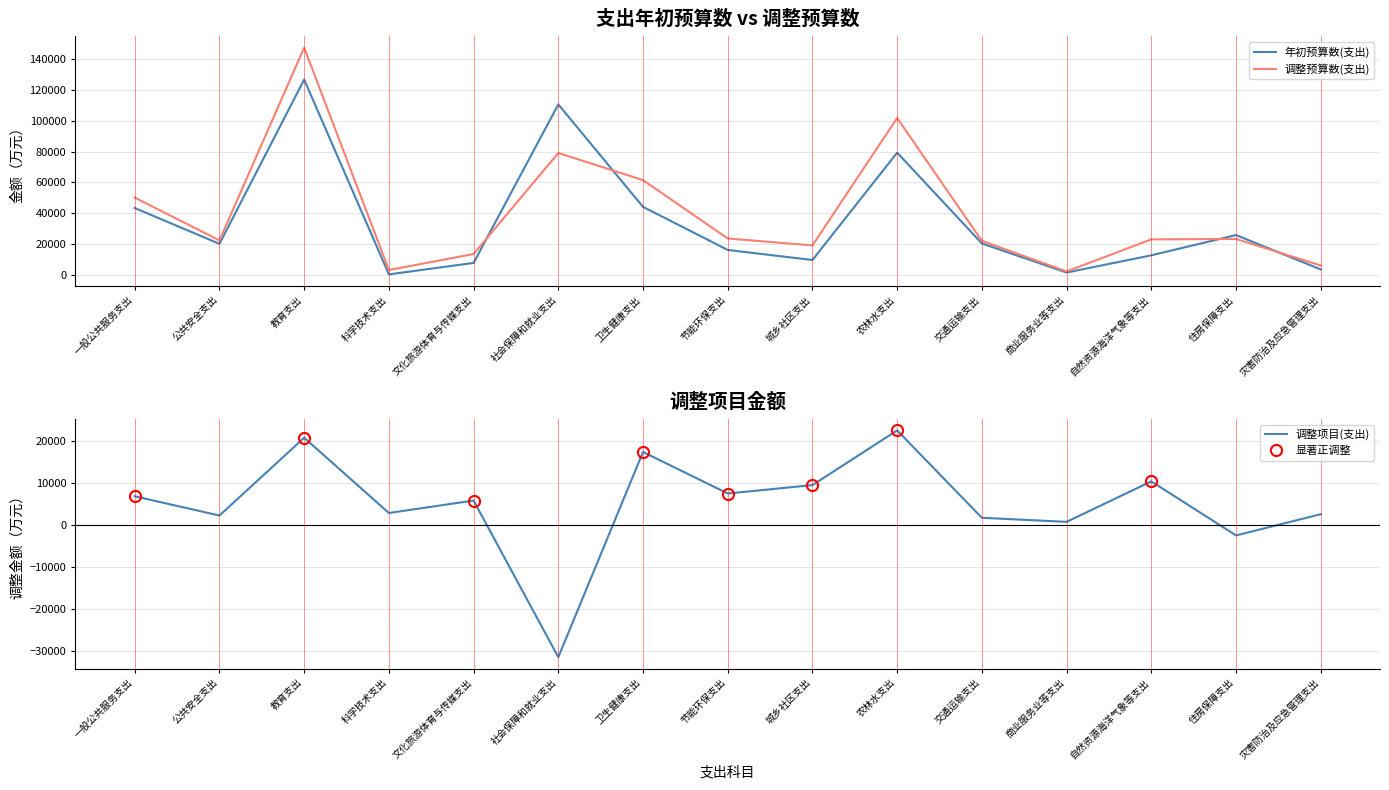

Rank the series at 商业服务业等支出 from highest to lowest value.

调整预算数(支出), 年初预算数(支出), 调整项目(支出)